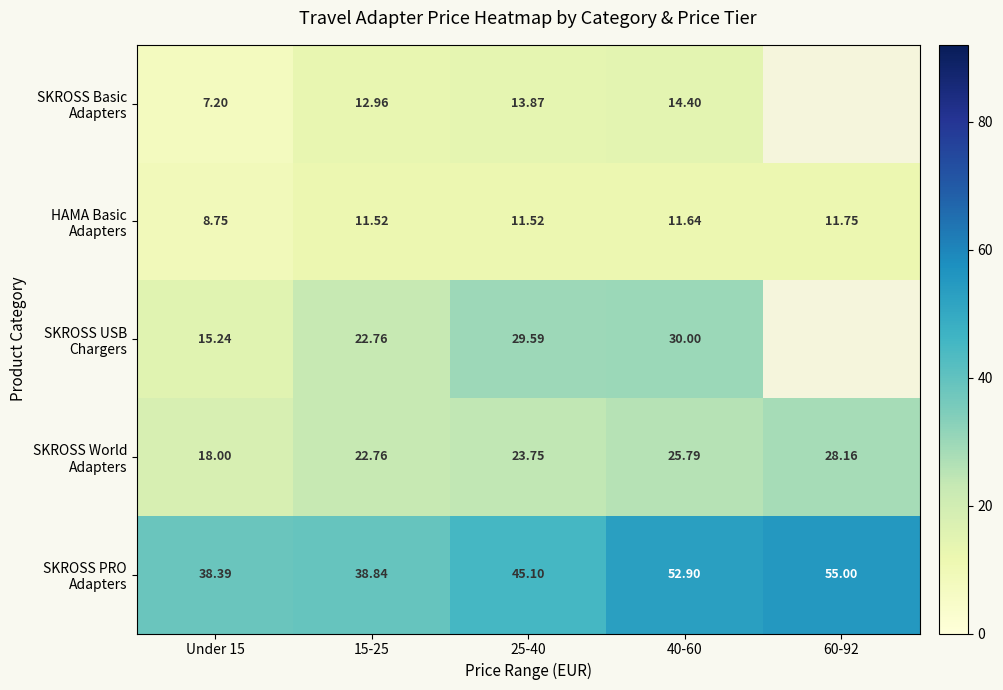

The SKROSS World Adapters series shows 11.4 at 15-25. True or false?

False